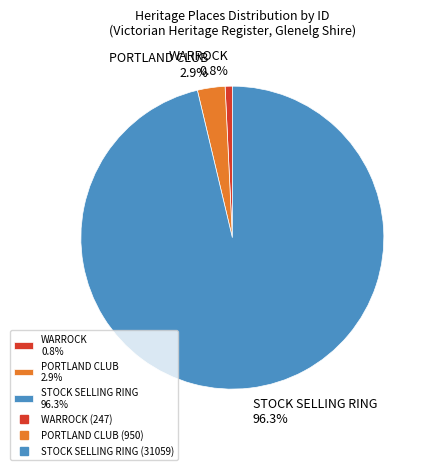

How many segments does this pie chart have?

3